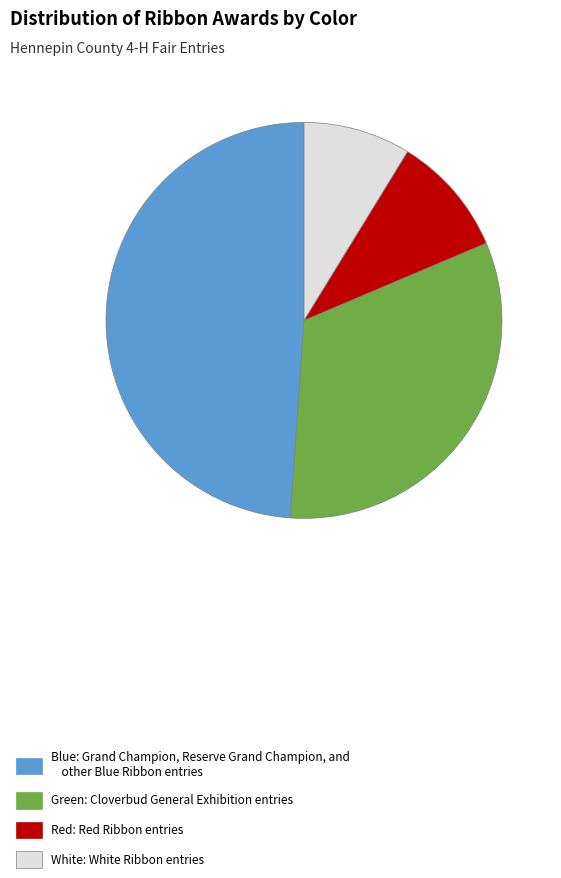

How many segments does this pie chart have?

4